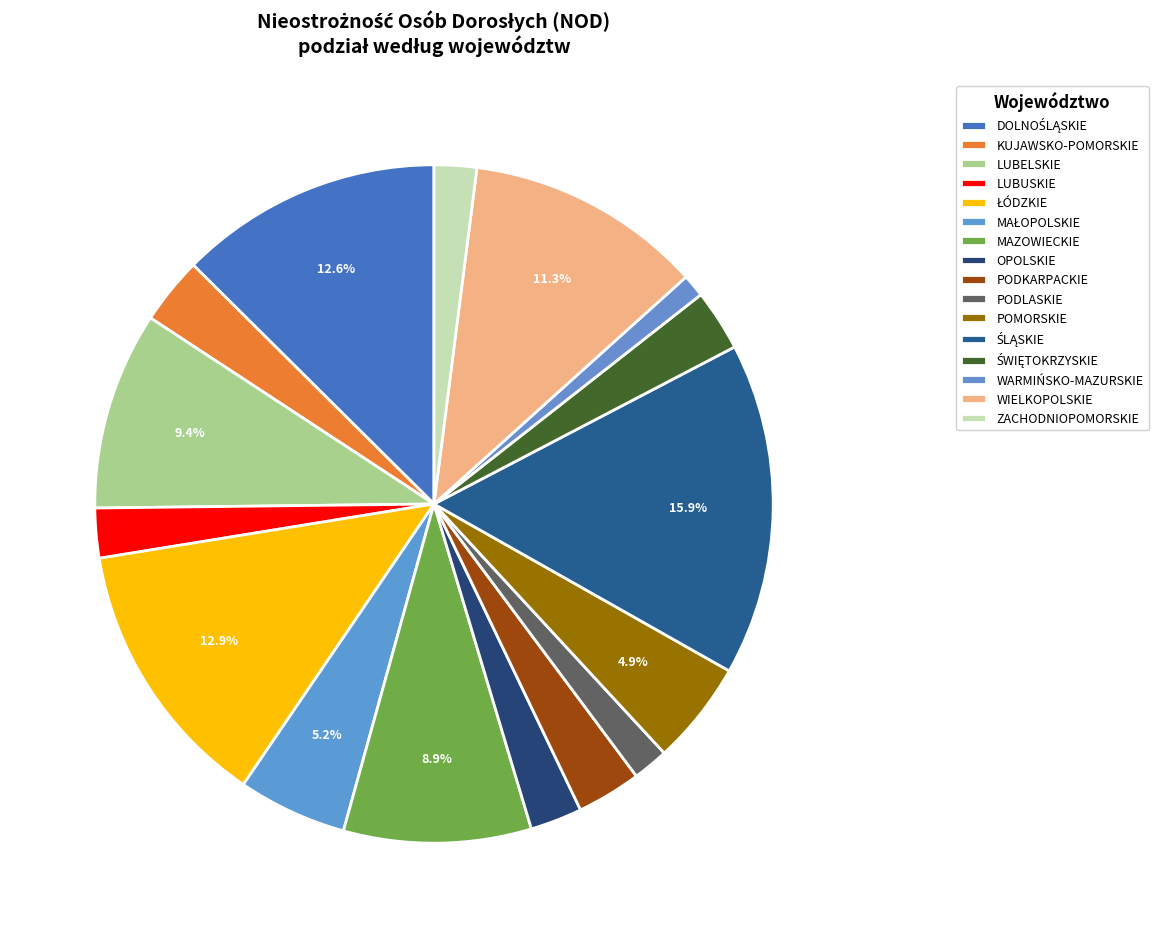

How many segments does this pie chart have?

16